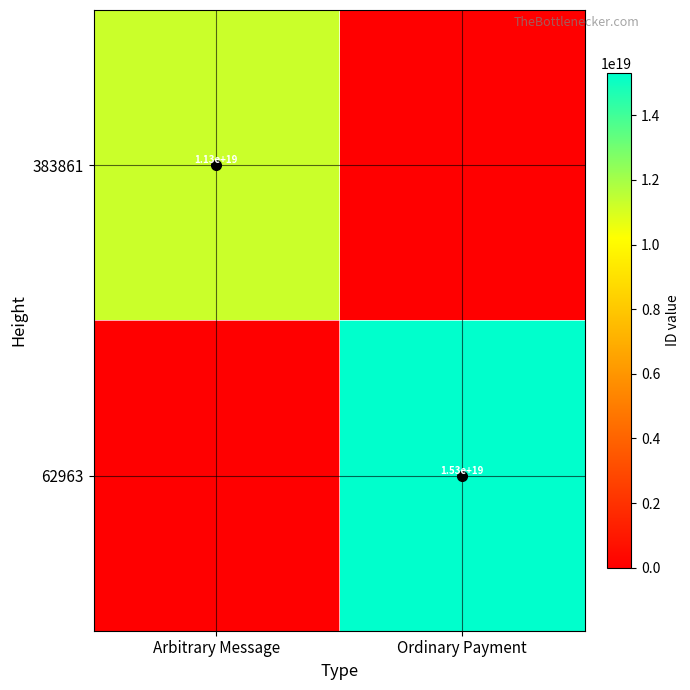

The value of 383861 at Arbitrary Message is 18325789448920174592. True or false?

False